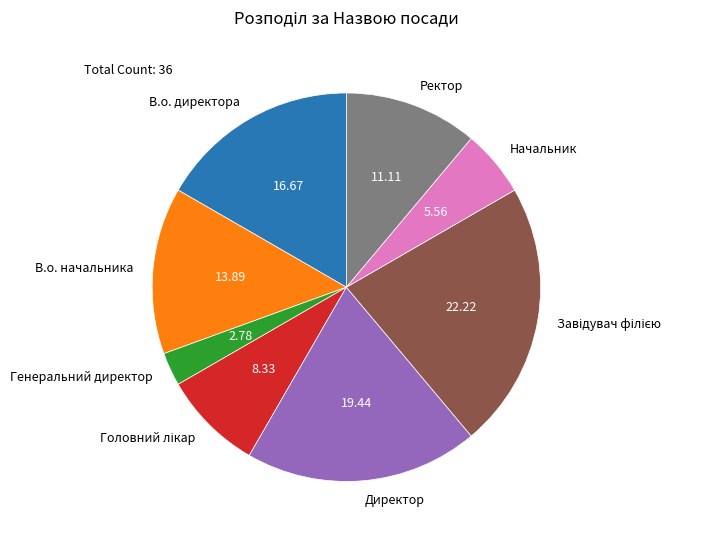

Approximately how many times larger is the value at Генеральний директор compared to Директор?

0.1